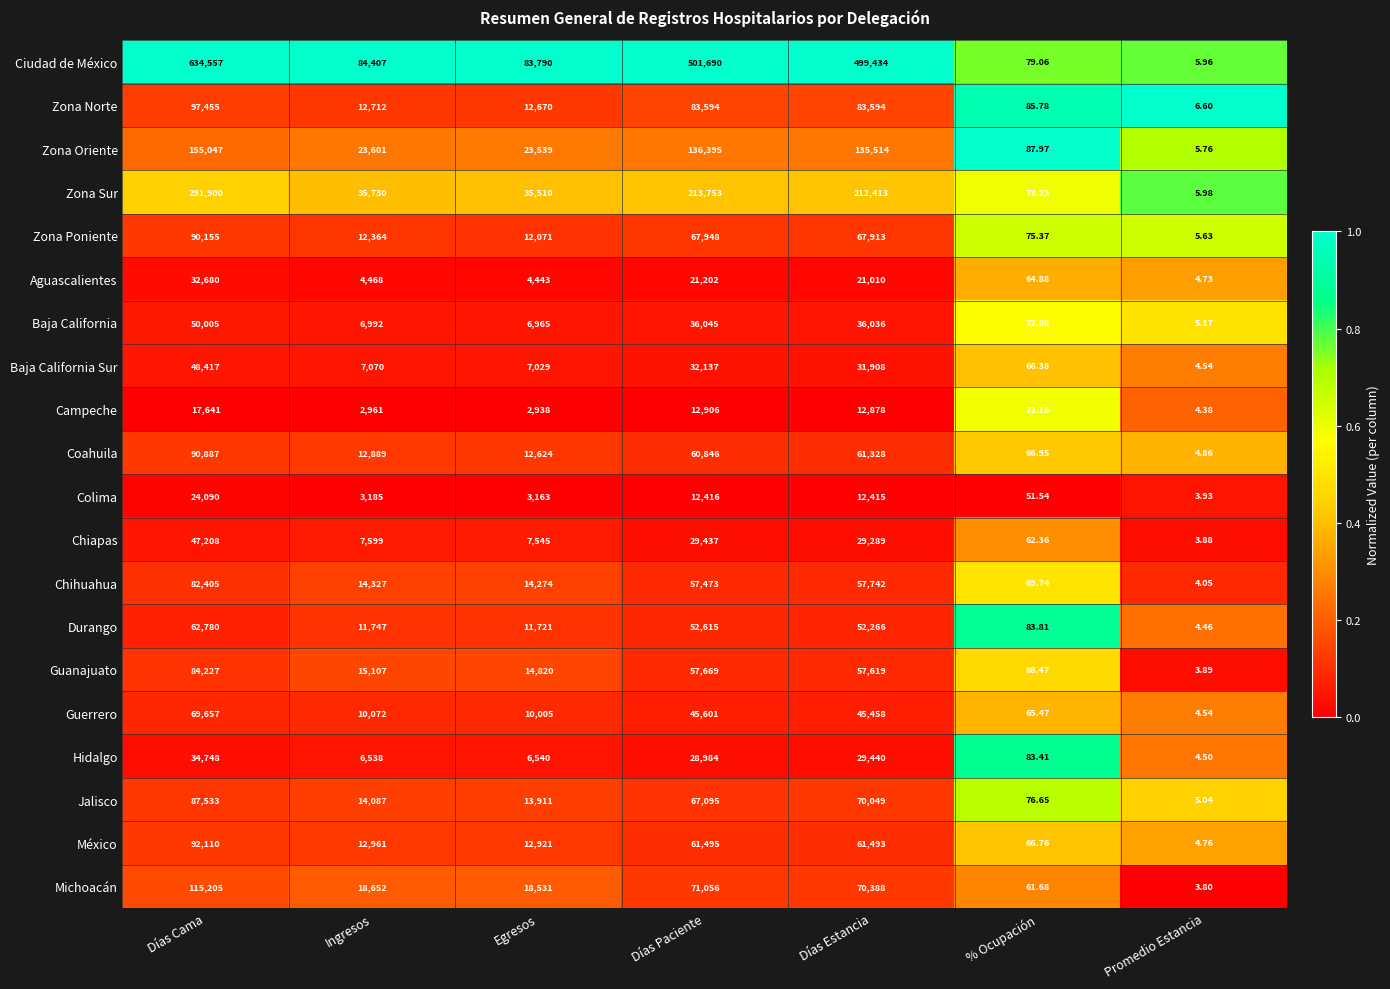

Where is Guerrero nearest to the value 34830?

Días Estancia